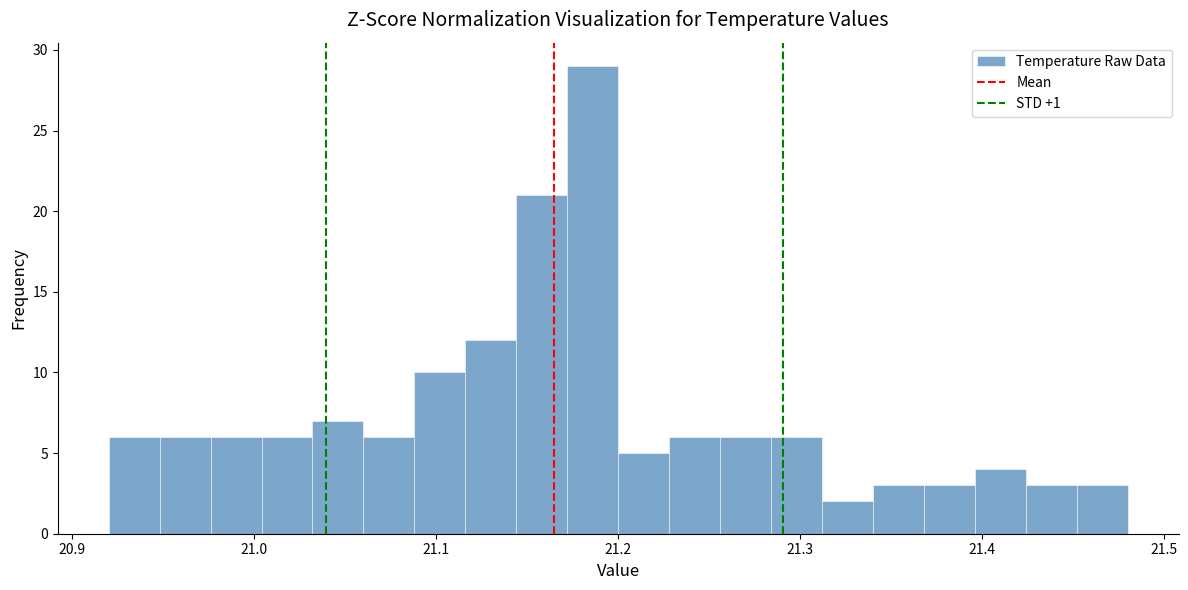

Read against the x-axis, roughly where is the centre of the tallest bar?

21.19